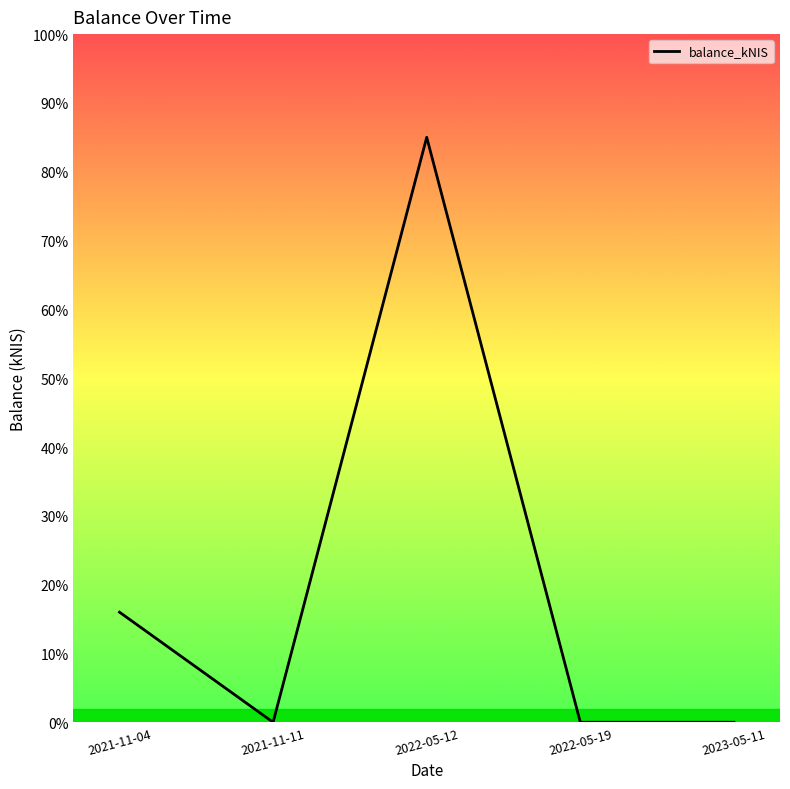

What value does the data have at 2022-05-12?

212.5